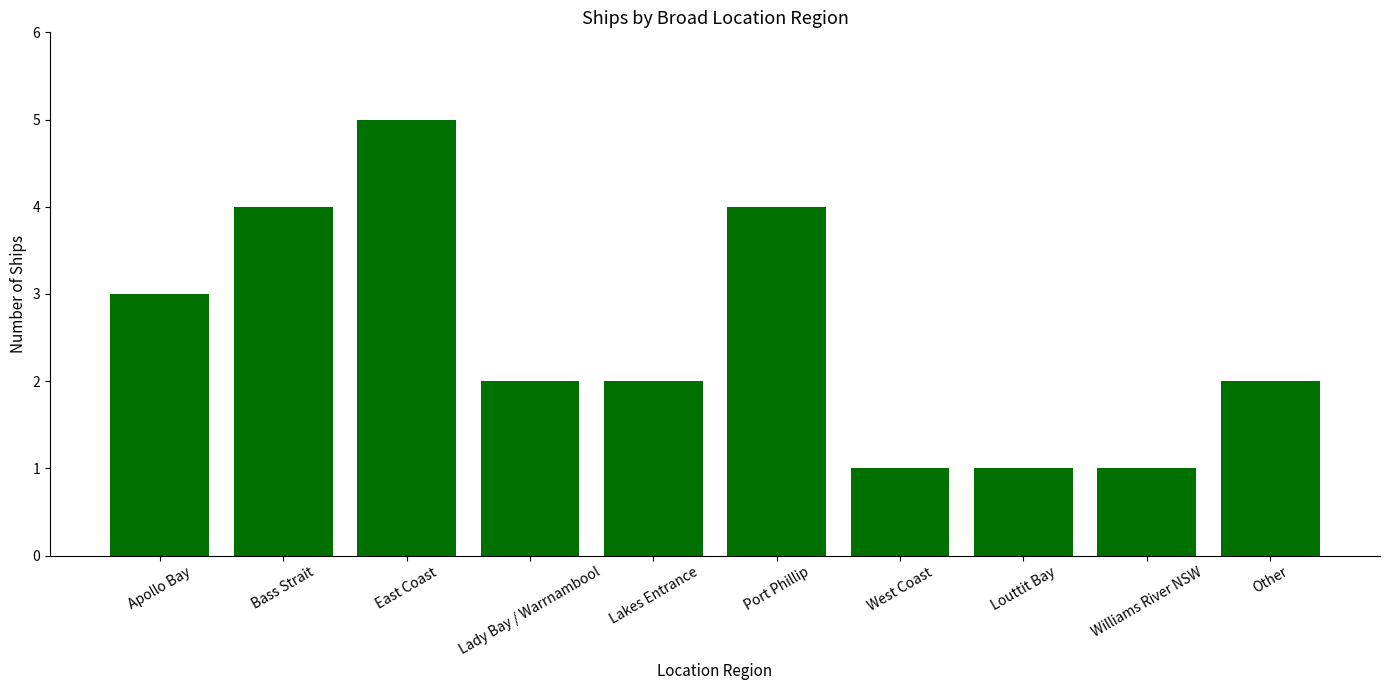

Count the number of categories in the chart.

10